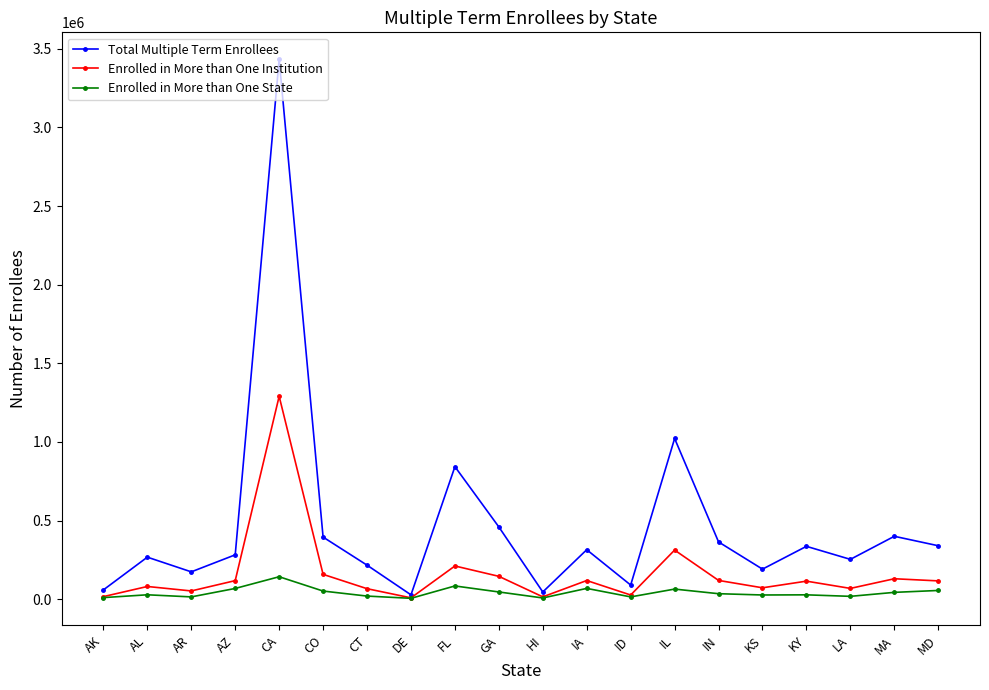

True or false: Enrolled in More than One Institution has a value of 157992 at CO.

True